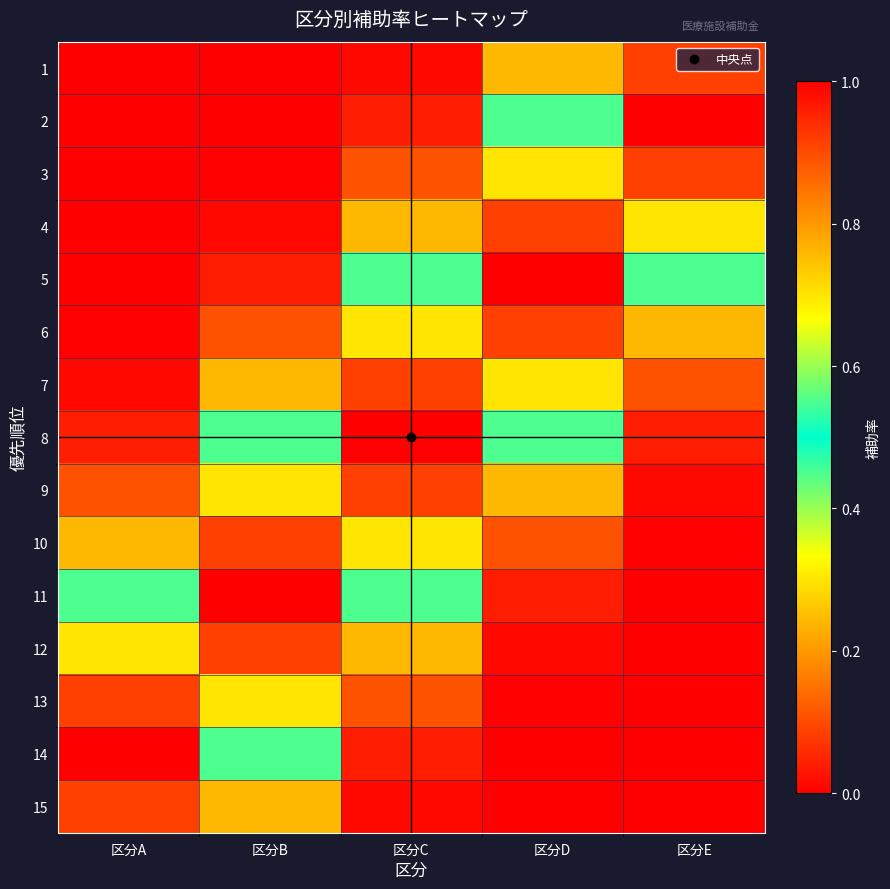

Reading right to left, list all the values displayed in this chart.

1: 区分E=0.9	区分D=0.2	区分C=0.0	区分B=0.0	区分A=0.0
2: 区分E=1.0	区分D=0.4	区分C=0.0	区分B=0.0	区分A=0.0
3: 区分E=0.9	区分D=0.7	区分C=0.1	区分B=0.0	区分A=0.0
4: 区分E=0.7	区分D=0.9	区分C=0.2	区分B=0.0	区分A=0.0
5: 区分E=0.4	区分D=1.0	区分C=0.4	区分B=0.0	区分A=0.0
6: 区分E=0.2	区分D=0.9	区分C=0.7	区分B=0.1	区分A=0.0
7: 区分E=0.1	区分D=0.7	区分C=0.9	区分B=0.2	区分A=0.0
8: 区分E=0.0	区分D=0.4	区分C=1.0	区分B=0.4	区分A=0.0
9: 区分E=0.0	区分D=0.2	区分C=0.9	区分B=0.7	区分A=0.1
10: 区分E=0.0	区分D=0.1	区分C=0.7	区分B=0.9	区分A=0.2
11: 区分E=0.0	区分D=0.0	区分C=0.4	区分B=1.0	区分A=0.4
12: 区分E=0.0	区分D=0.0	区分C=0.2	区分B=0.9	区分A=0.7
13: 区分E=0.0	区分D=0.0	区分C=0.1	区分B=0.7	区分A=0.9
14: 区分E=0.0	区分D=0.0	区分C=0.0	区分B=0.4	区分A=1.0
15: 区分E=0.0	区分D=0.0	区分C=0.0	区分B=0.2	区分A=0.9